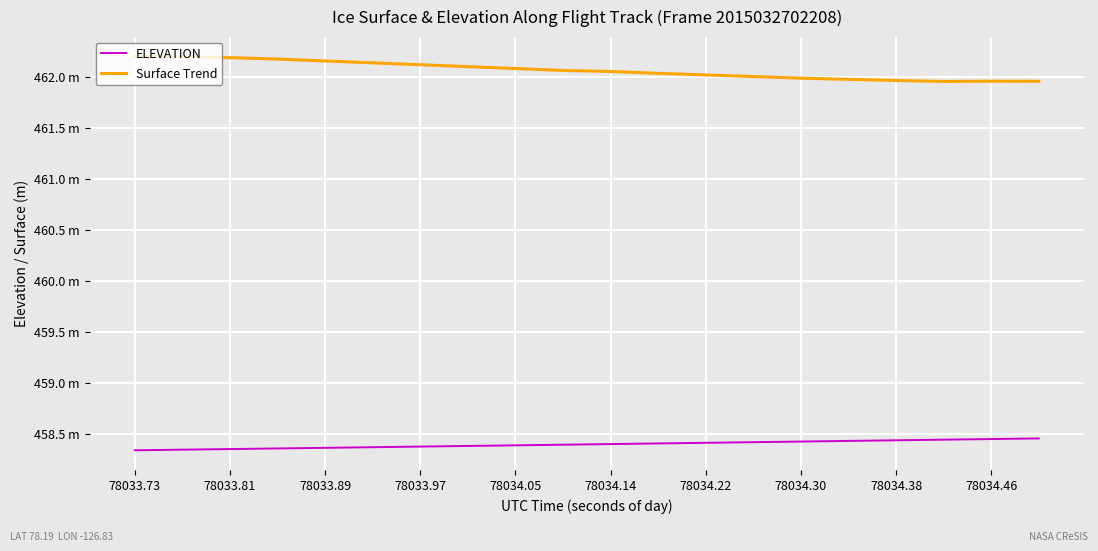

What are all the series names shown in the legend?

ELEVATION, Surface Trend